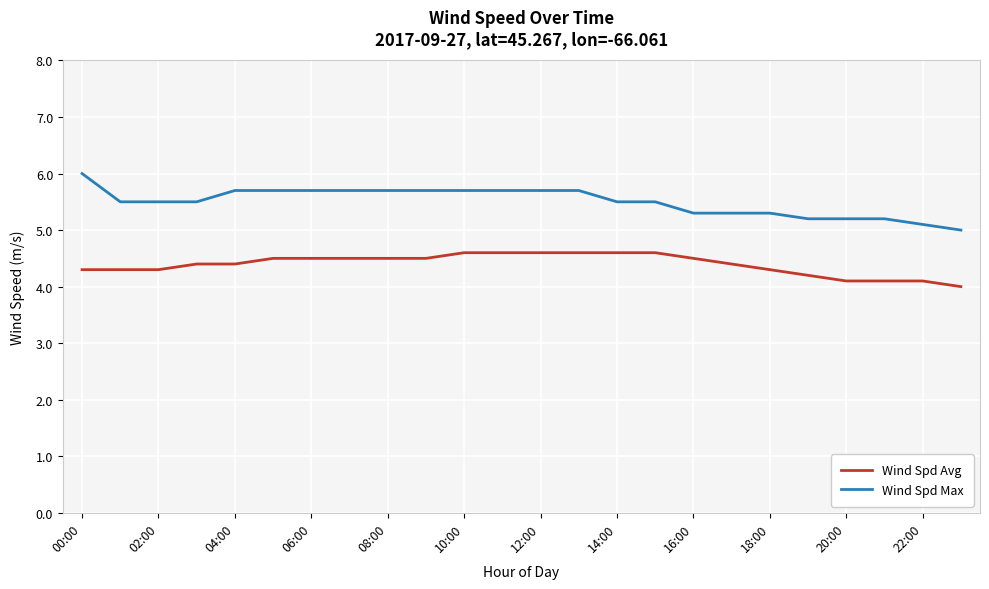

List the series in order of their peak value, lowest first.

Wind Spd Avg, Wind Spd Max